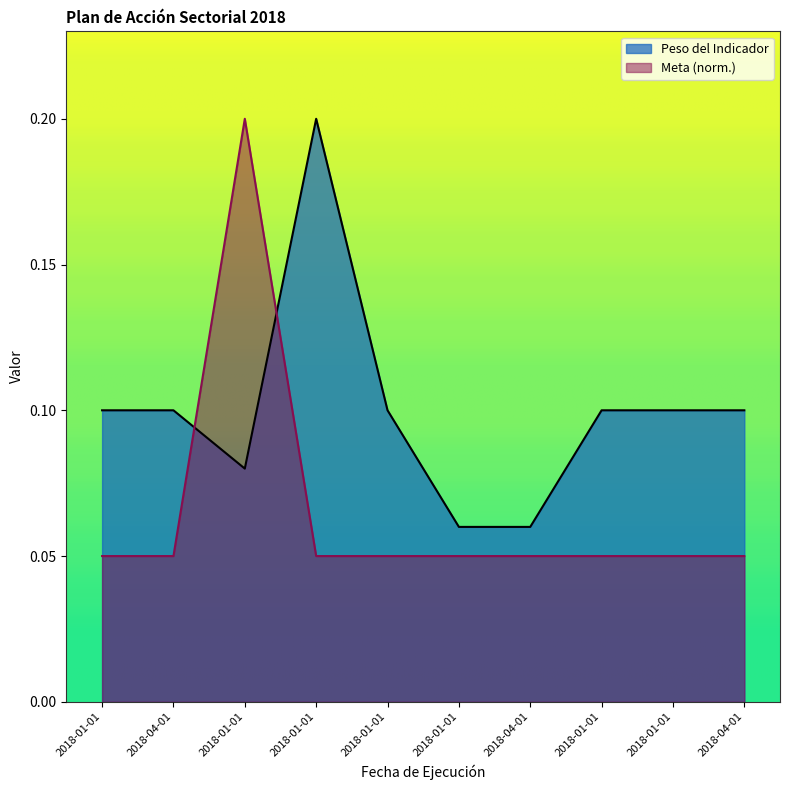

Does the chart have visible grid lines?

No